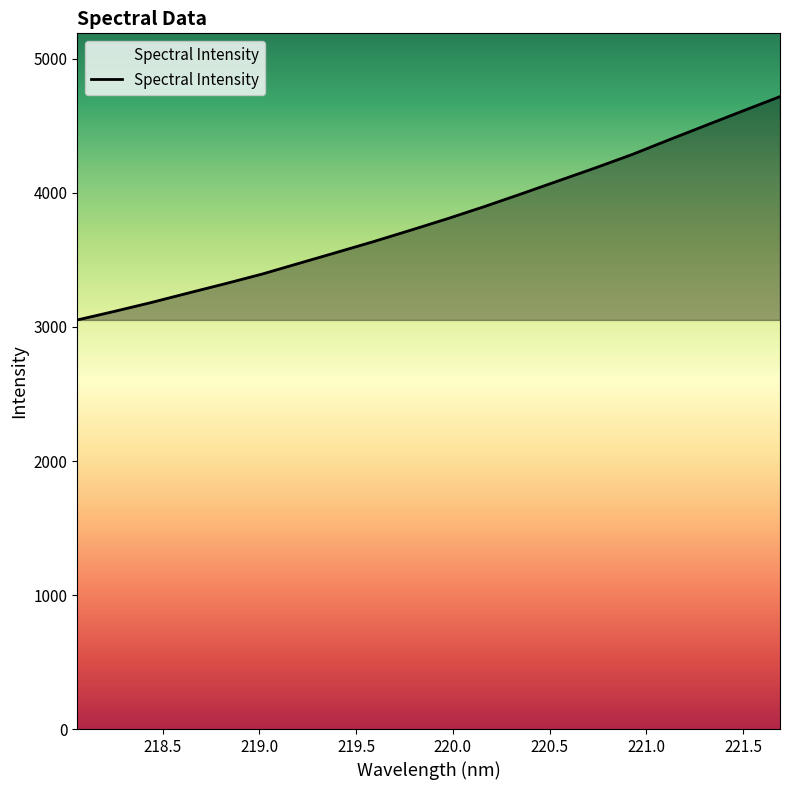

What is the greatest value displayed?

4719.3